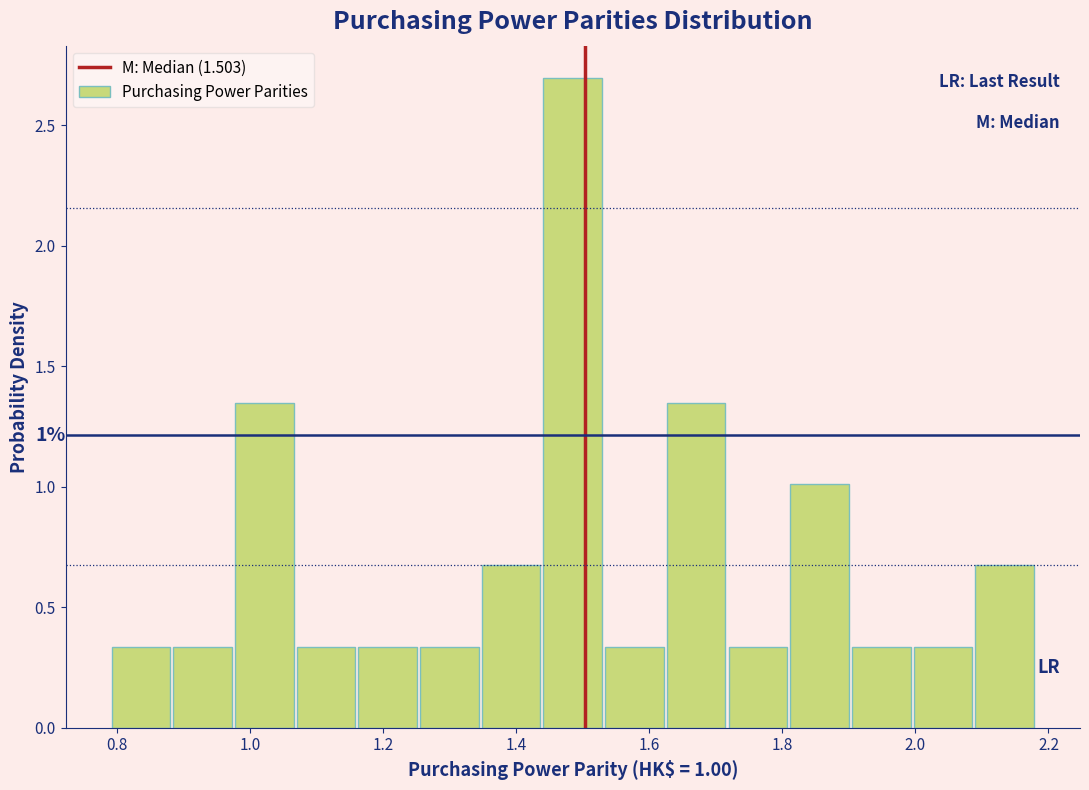

Which range on the x-axis has the tallest bar?

1.44 to 1.54